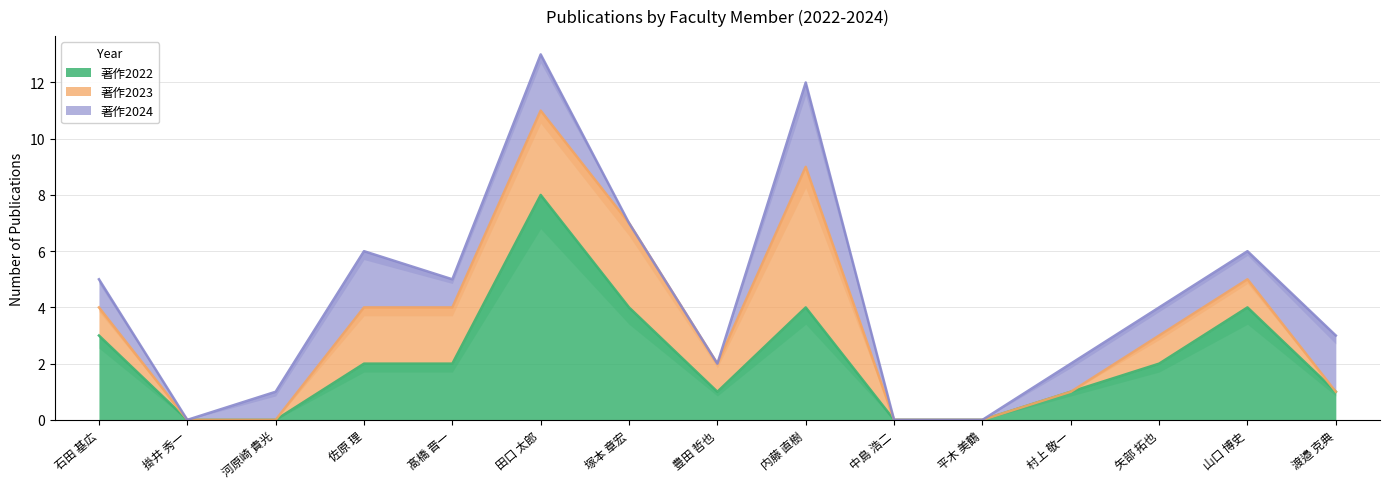

How many positive values does the 著作2022 series have?

11